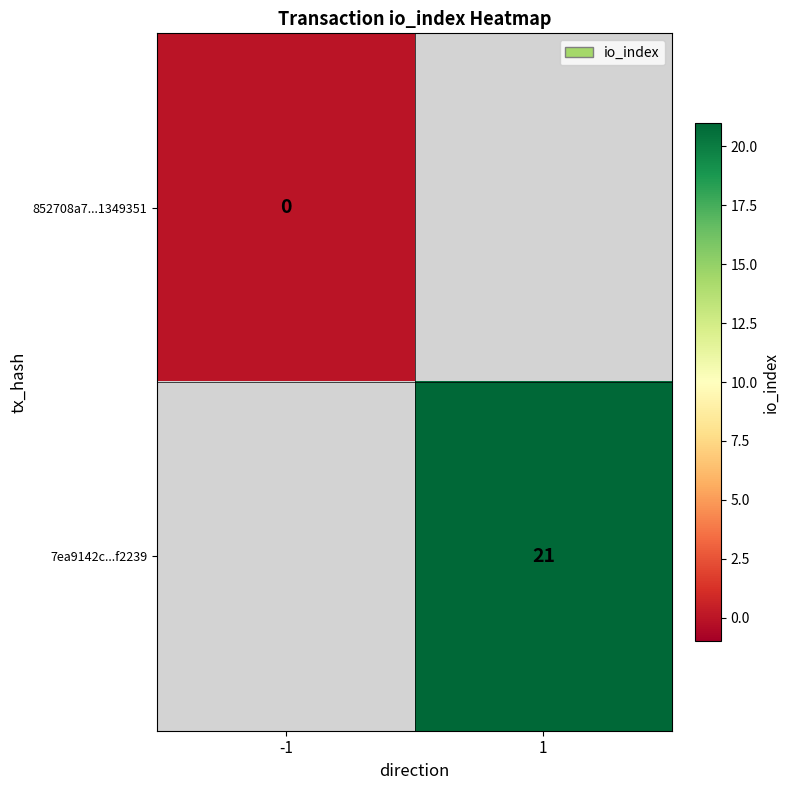

True or false: 7ea9142c...f2239 has a value of 21 at 1.

True